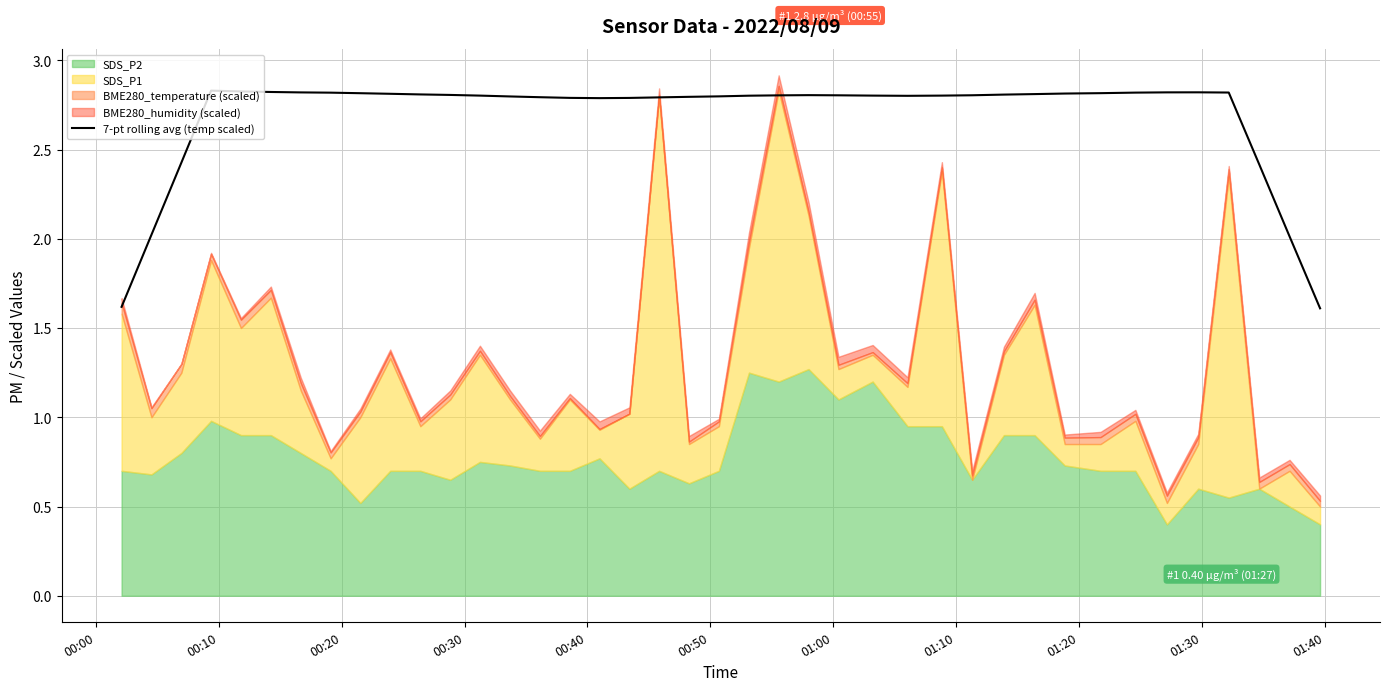

Reading left to right, list all the values displayed in this chart.

1.6	2.0	2.4	2.8	2.8	2.8	2.8	2.8	2.8	2.8	2.8	2.8	2.8	2.8	2.8	2.8	2.8	2.8	2.8	2.8	2.8	2.8	2.8	2.8	2.8	2.8	2.8	2.8	2.8	2.8	2.8	2.8	2.8	2.8	2.8	2.8	2.8	2.4	2.0	1.6